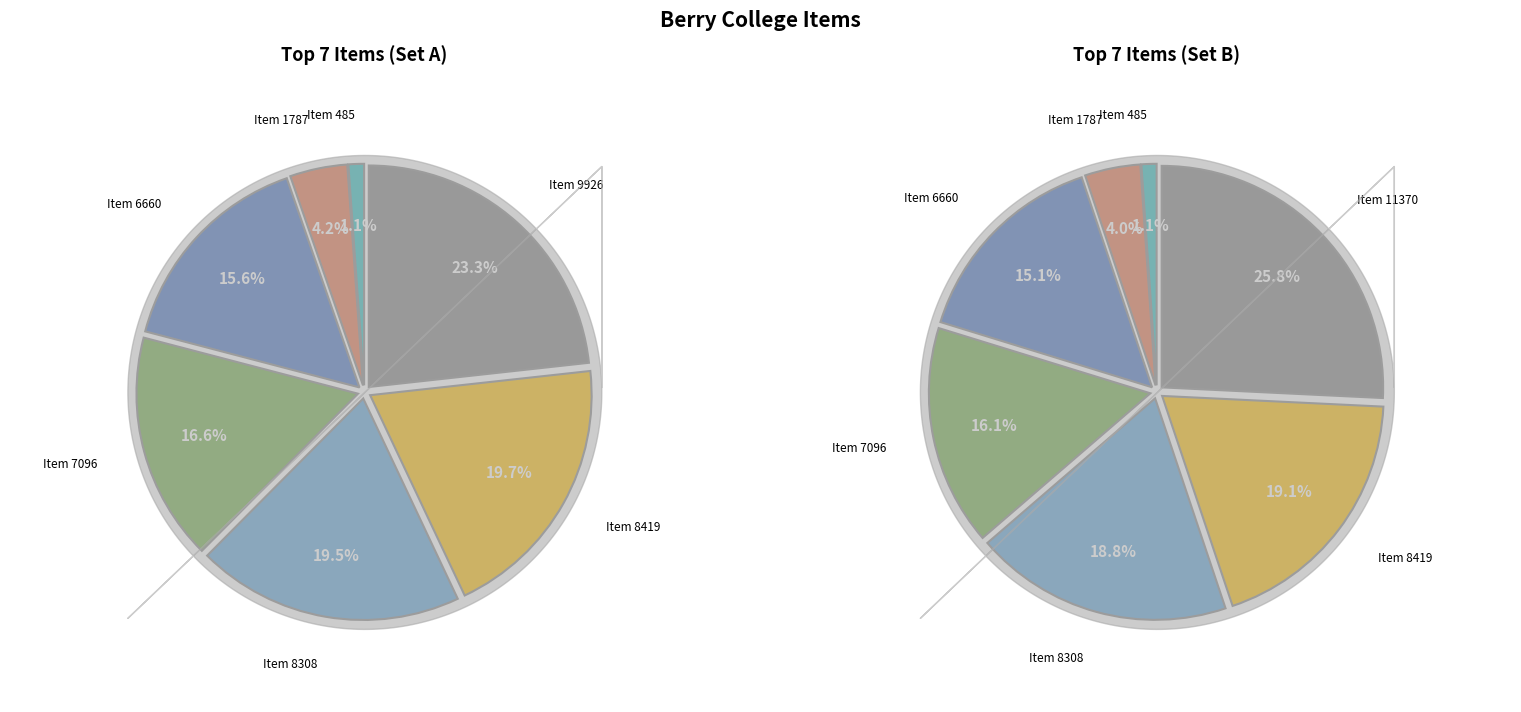

What is the change in value from Item 485 to Item 1787?

+1302